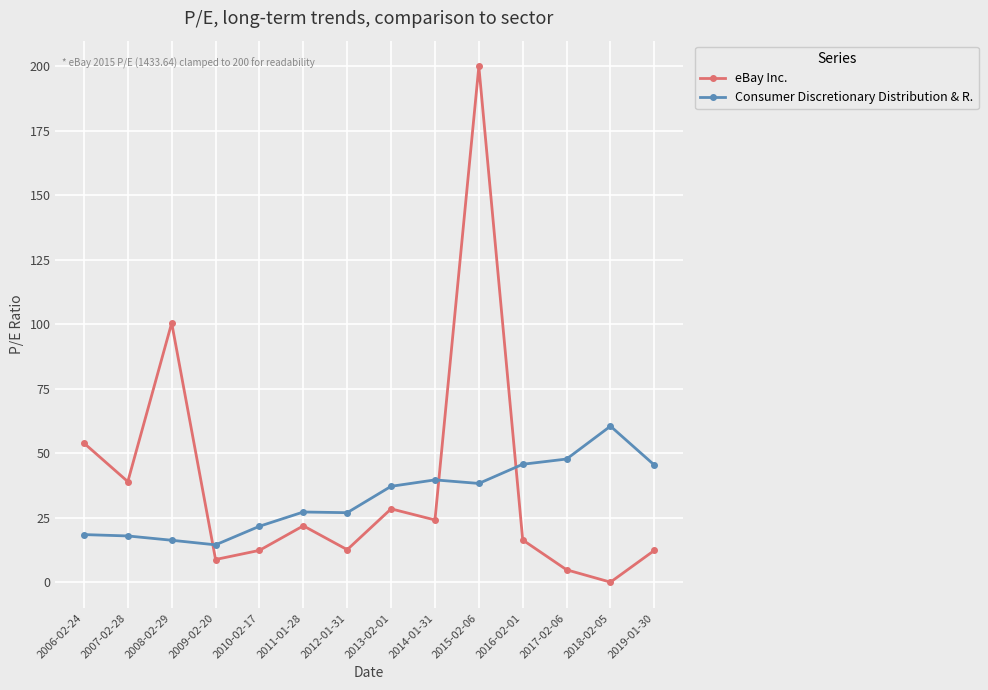

How many data points in Consumer Discretionary Distribution & R. are above 37?

7